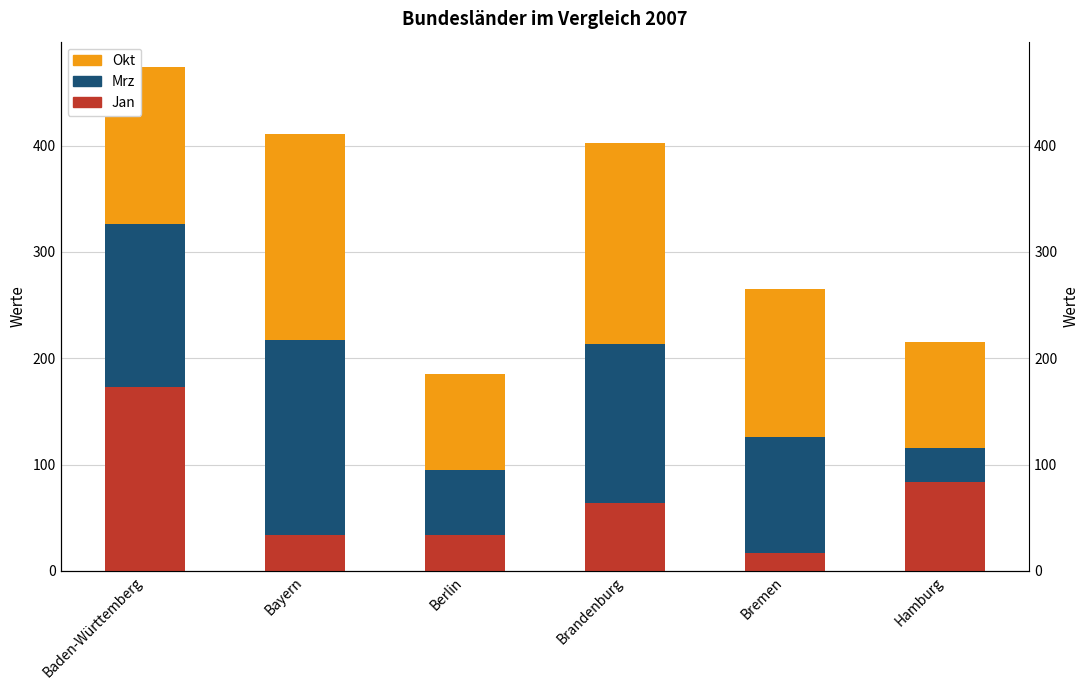

At Bayern, list the series in order from largest to smallest.

Okt, Mrz, Jan